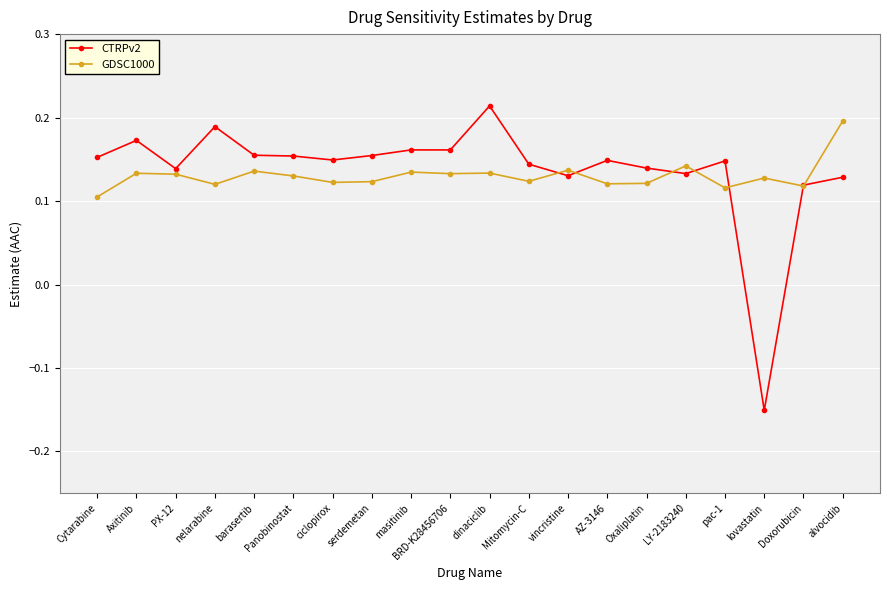

How many lines are shown in the chart?

2